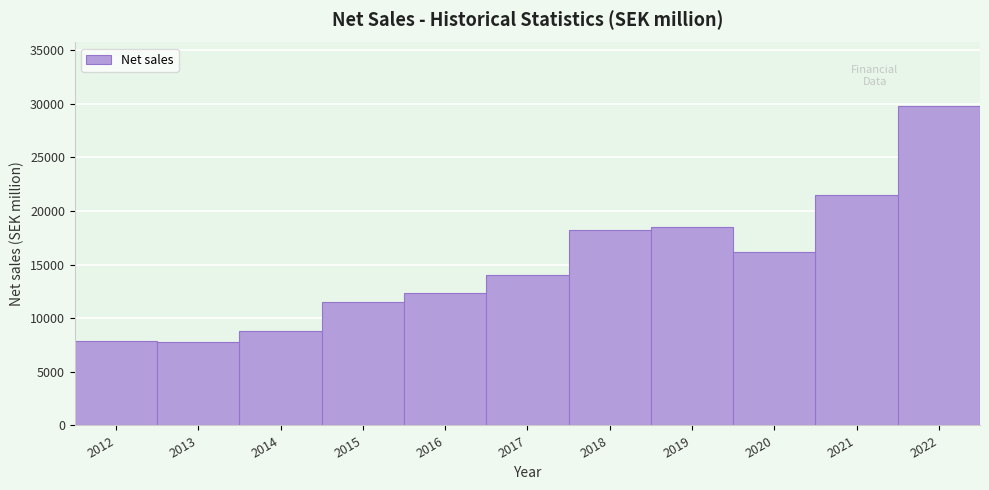

What is the greatest value displayed?

29764